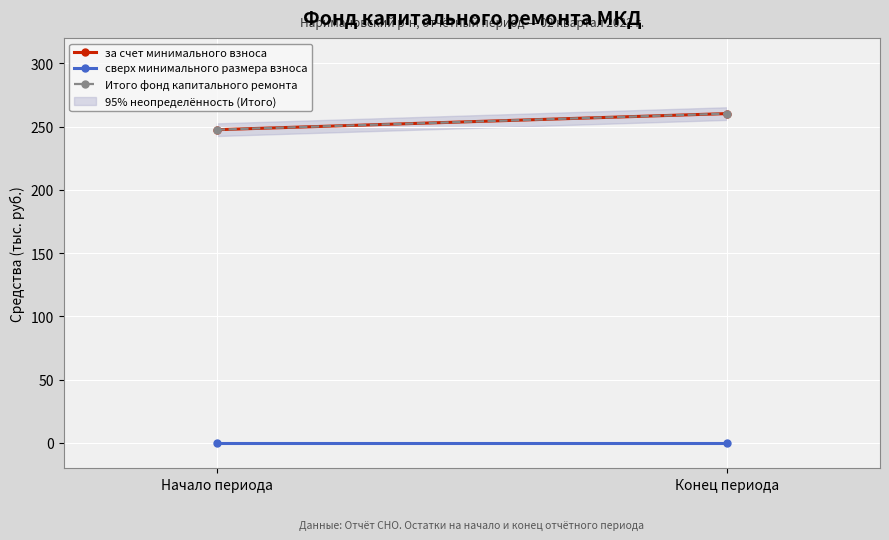

The value of сверх минимального размера взноса at Начало периода is 0.0. True or false?

True